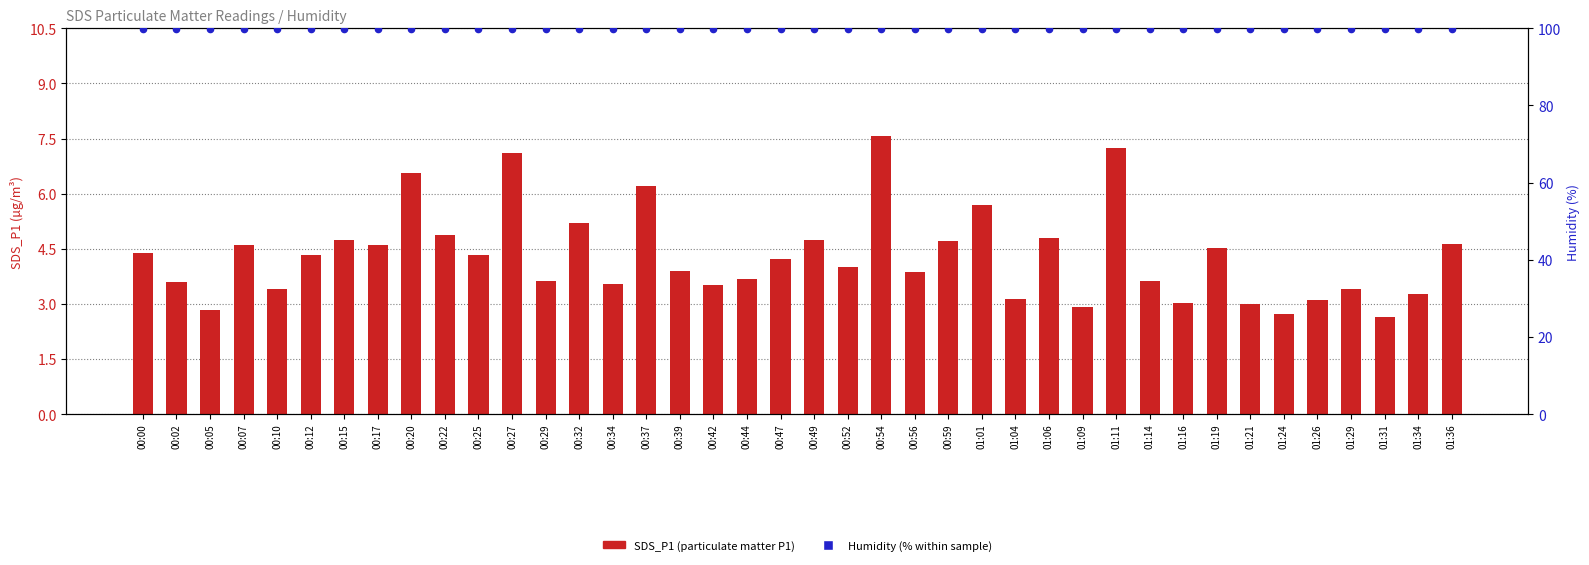

Which series has the widest spread of Y values?

SDS_P1